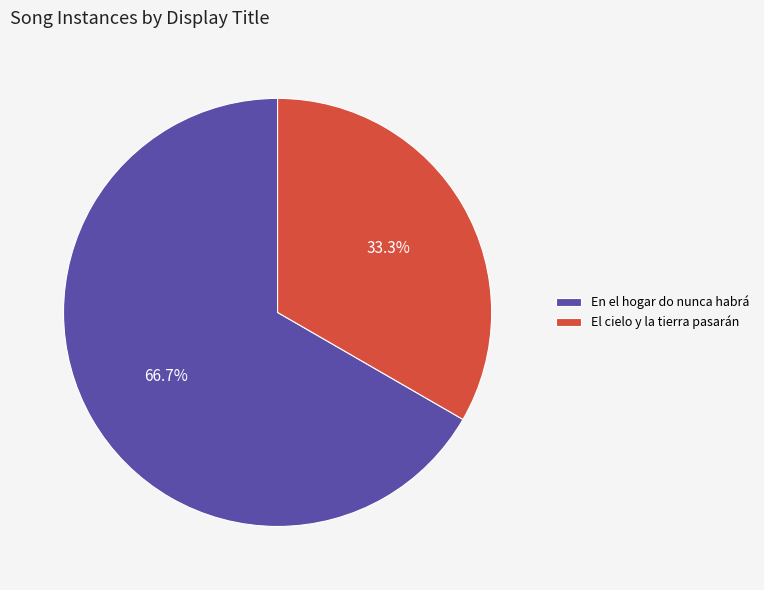

Which has a higher value, El cielo y la tierra pasarán or En el hogar do nunca habrá?

En el hogar do nunca habrá